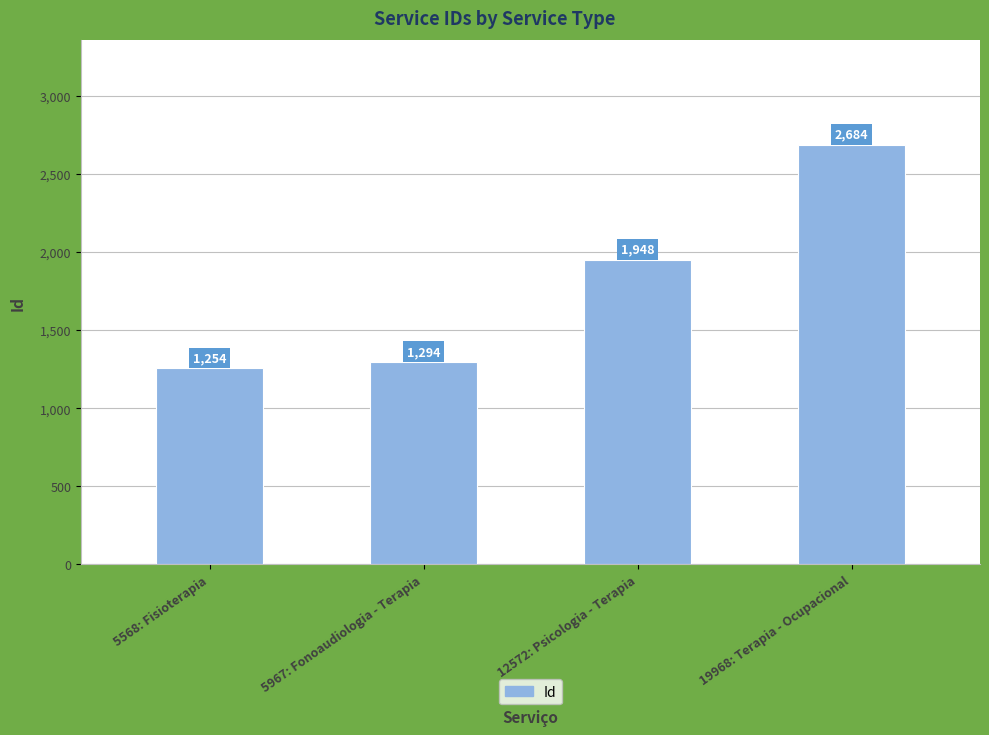

What is the smallest value displayed?

1254